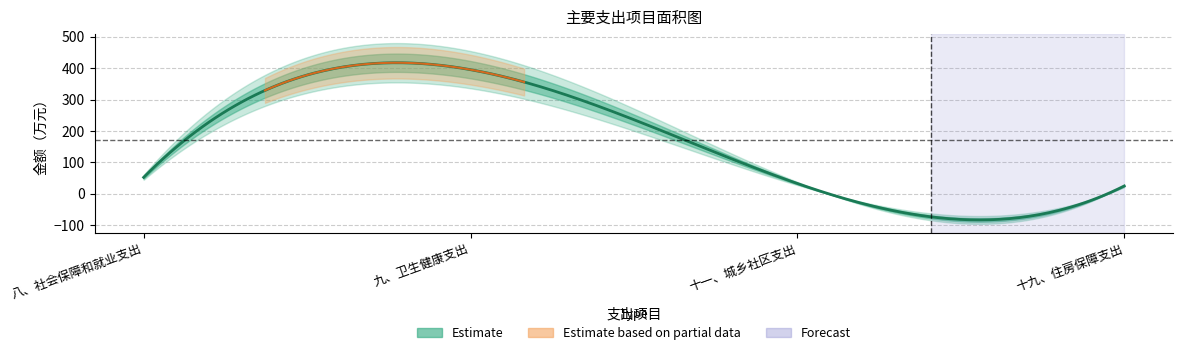

Does the chart display data point markers on the line(s)?

No